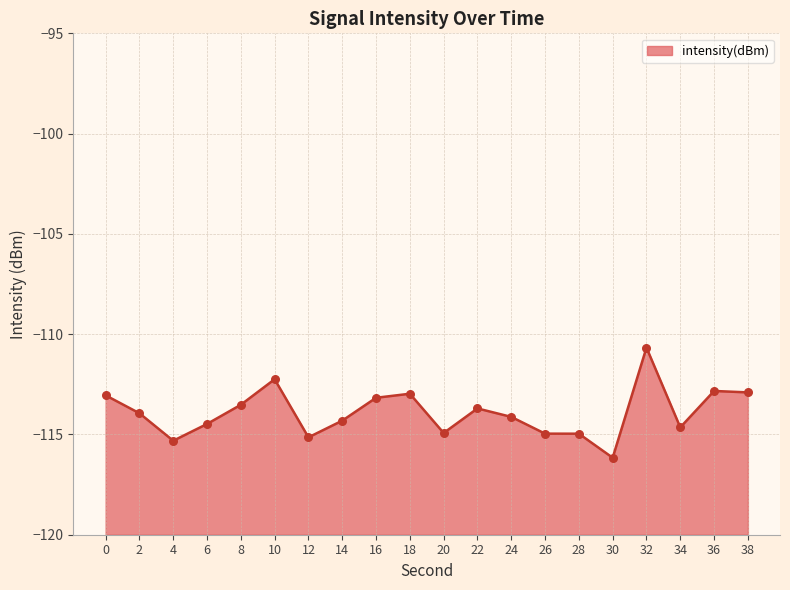

Between 34 and 10, which is larger?

10